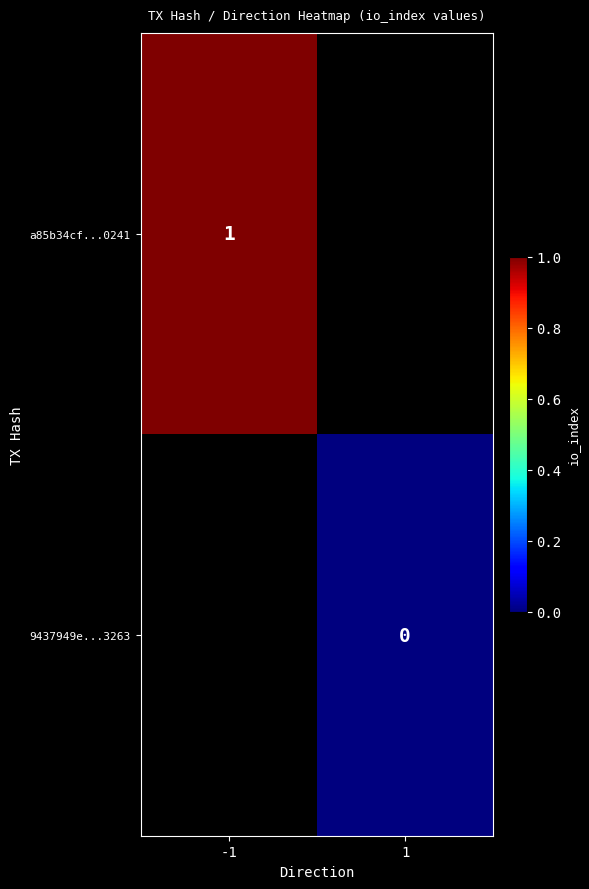

Between 1 and -1, which is larger?

-1